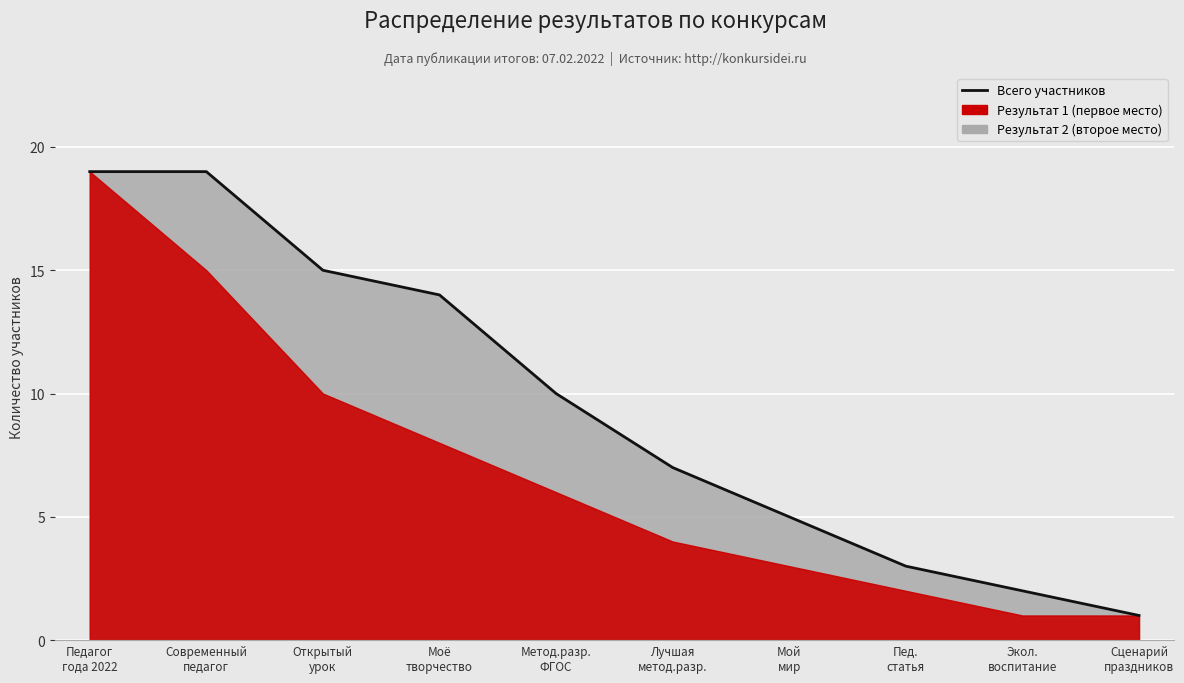

What is the difference between the values at Мой
мир and Открытый
урок?

10